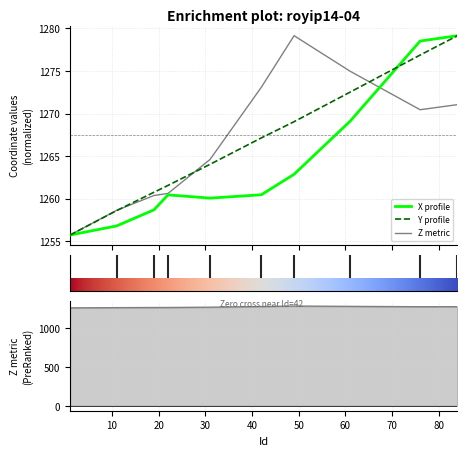

The value of Z at 19 is 1260.4. True or false?

True